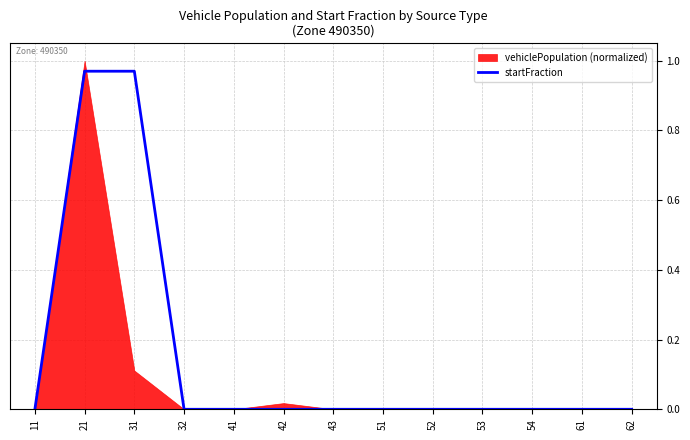

The startFraction series shows 0.3 at 41. True or false?

False